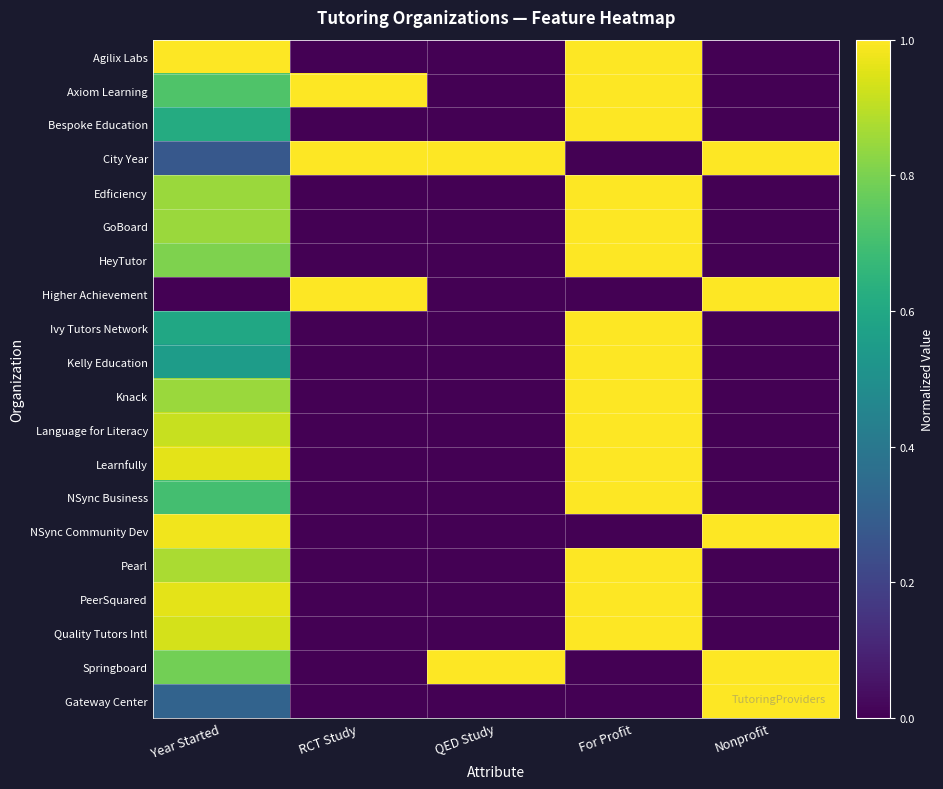

Reading right to left, transcribe all the data shown in this chart.

Agilix Labs: Nonprofit=0.0	For Profit=1.0	QED Study=0.0	RCT Study=0.0	Year Started=1.0
Axiom Learning: Nonprofit=0.0	For Profit=1.0	QED Study=0.0	RCT Study=1.0	Year Started=0.7
Bespoke Education: Nonprofit=0.0	For Profit=1.0	QED Study=0.0	RCT Study=0.0	Year Started=0.6
City Year: Nonprofit=1.0	For Profit=0.0	QED Study=1.0	RCT Study=1.0	Year Started=0.3
Edficiency: Nonprofit=0.0	For Profit=1.0	QED Study=0.0	RCT Study=0.0	Year Started=0.9
GoBoard: Nonprofit=0.0	For Profit=1.0	QED Study=0.0	RCT Study=0.0	Year Started=0.9
HeyTutor: Nonprofit=0.0	For Profit=1.0	QED Study=0.0	RCT Study=0.0	Year Started=0.8
Higher Achievement: Nonprofit=1.0	For Profit=0.0	QED Study=0.0	RCT Study=1.0	Year Started=0.0
Ivy Tutors Network: Nonprofit=0.0	For Profit=1.0	QED Study=0.0	RCT Study=0.0	Year Started=0.6
Kelly Education: Nonprofit=0.0	For Profit=1.0	QED Study=0.0	RCT Study=0.0	Year Started=0.6
Knack: Nonprofit=0.0	For Profit=1.0	QED Study=0.0	RCT Study=0.0	Year Started=0.9
Language for Literacy: Nonprofit=0.0	For Profit=1.0	QED Study=0.0	RCT Study=0.0	Year Started=0.9
Learnfully: Nonprofit=0.0	For Profit=1.0	QED Study=0.0	RCT Study=0.0	Year Started=1.0
NSync Business: Nonprofit=0.0	For Profit=1.0	QED Study=0.0	RCT Study=0.0	Year Started=0.7
NSync Community Dev: Nonprofit=1.0	For Profit=0.0	QED Study=0.0	RCT Study=0.0	Year Started=1.0
Pearl: Nonprofit=0.0	For Profit=1.0	QED Study=0.0	RCT Study=0.0	Year Started=0.9
PeerSquared: Nonprofit=0.0	For Profit=1.0	QED Study=0.0	RCT Study=0.0	Year Started=1.0
Quality Tutors Intl: Nonprofit=0.0	For Profit=1.0	QED Study=0.0	RCT Study=0.0	Year Started=0.9
Springboard: Nonprofit=1.0	For Profit=0.0	QED Study=1.0	RCT Study=0.0	Year Started=0.8
Gateway Center: Nonprofit=1.0	For Profit=0.0	QED Study=0.0	RCT Study=0.0	Year Started=0.3